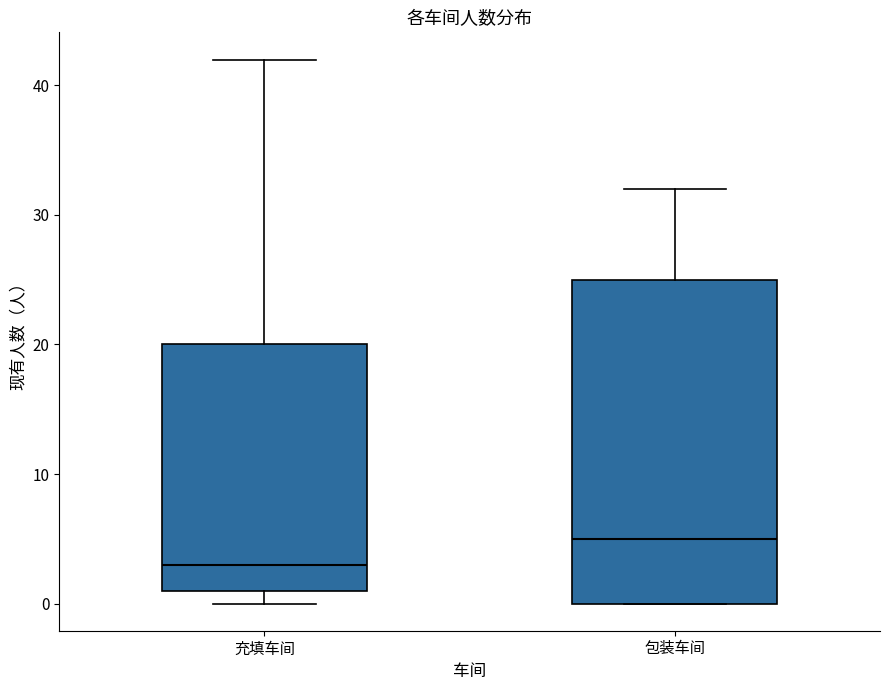

Comparing the boxes themselves (not the whiskers), which one is the tallest?

包装车间